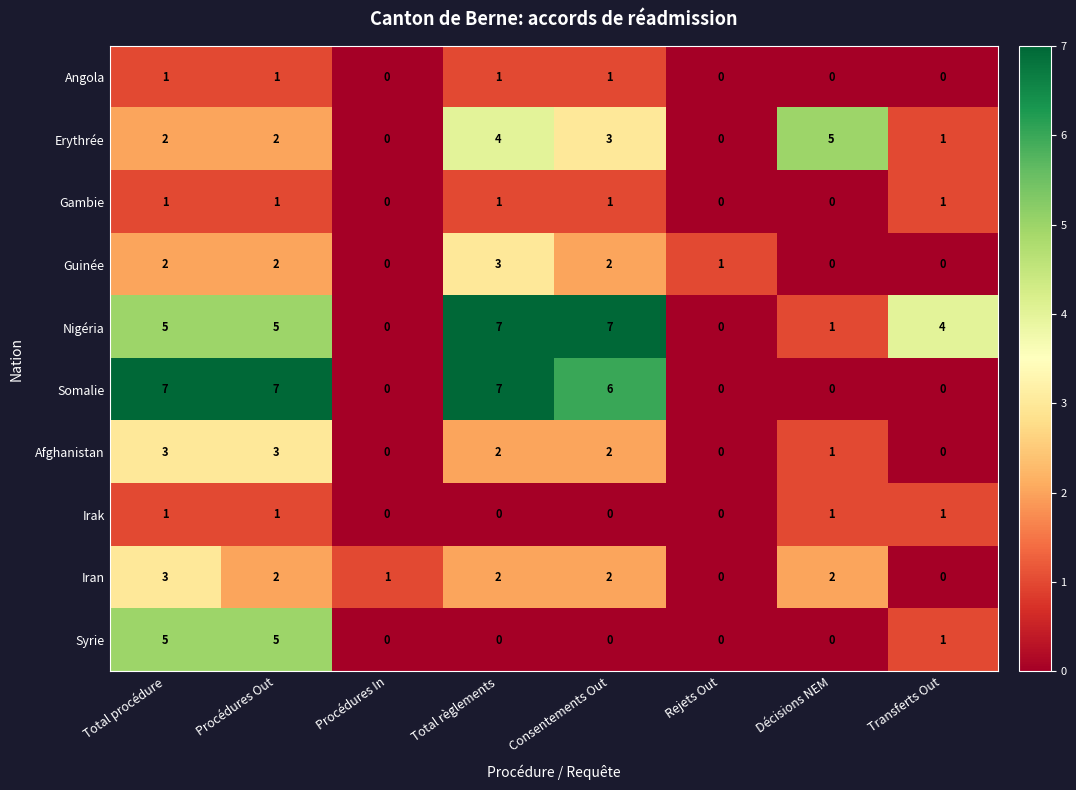

The Afghanistan series shows -2 at Rejets Out. True or false?

False